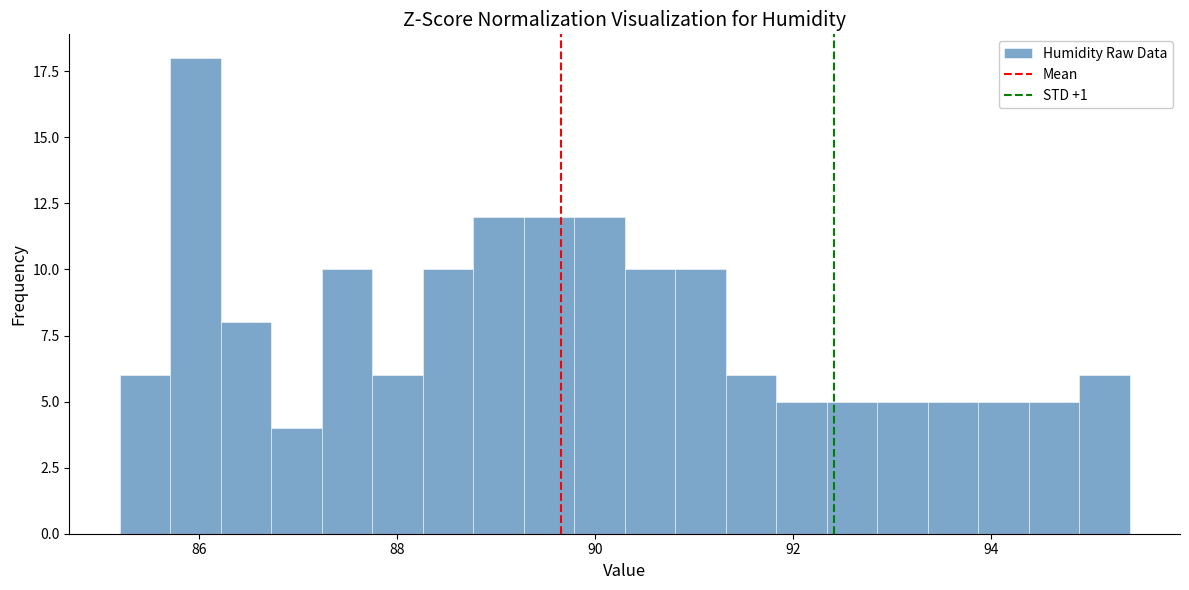

Read against the x-axis, roughly where is the centre of the tallest bar?

86.0